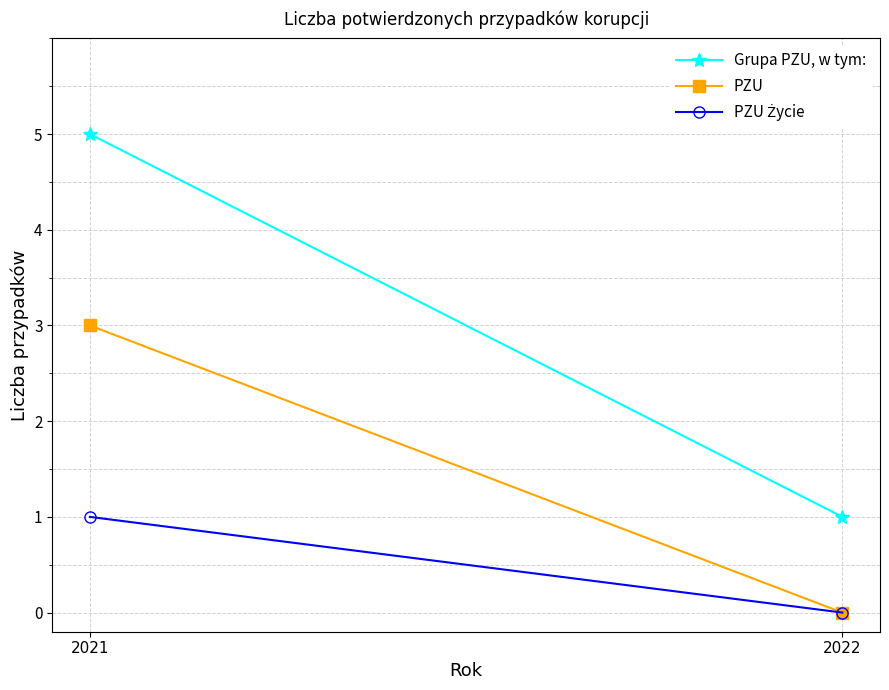

At how many categories does at least one series exceed 1?

1